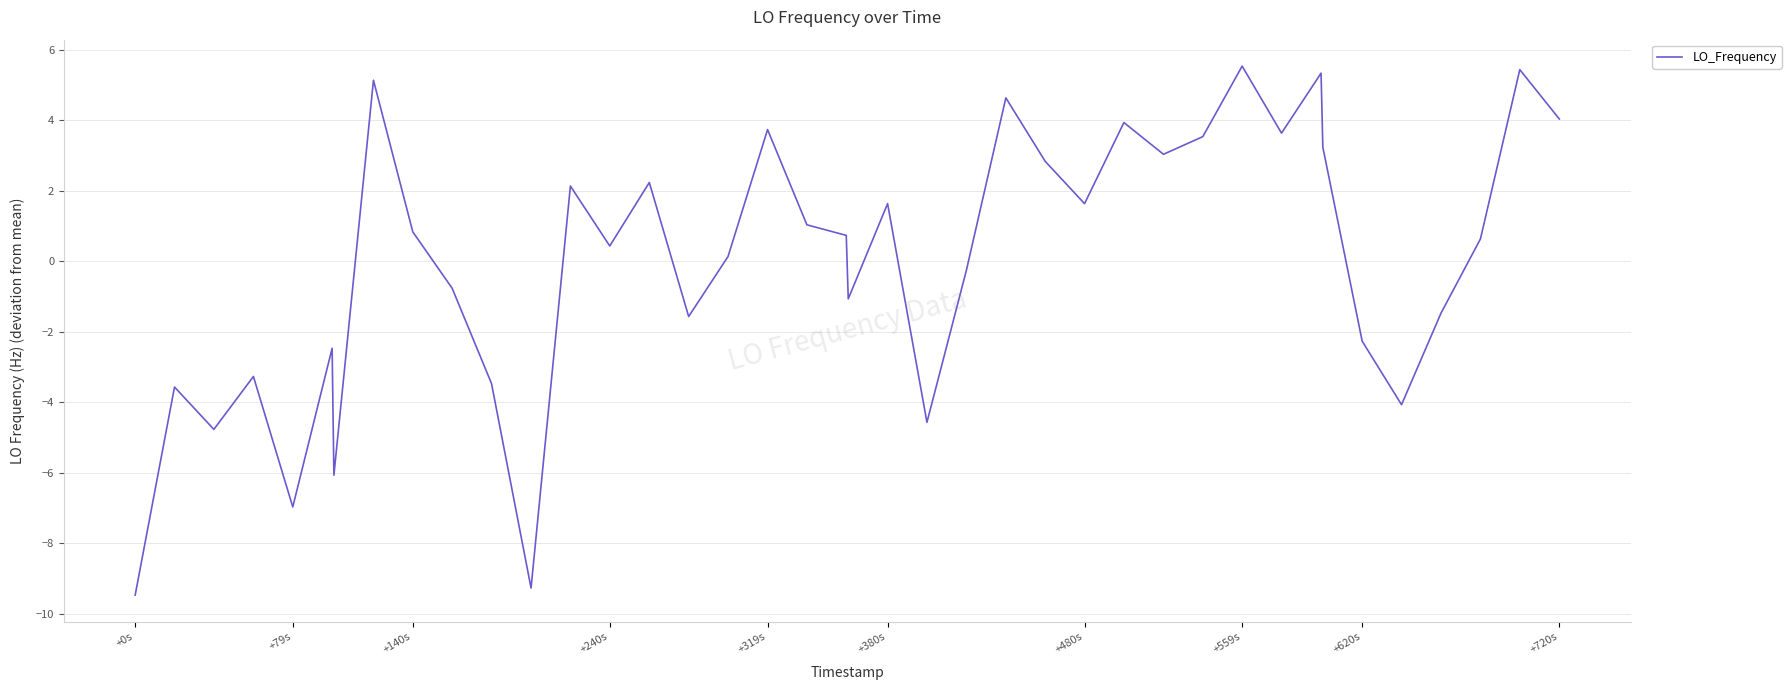

What is the maximum value shown in the chart?

5.5